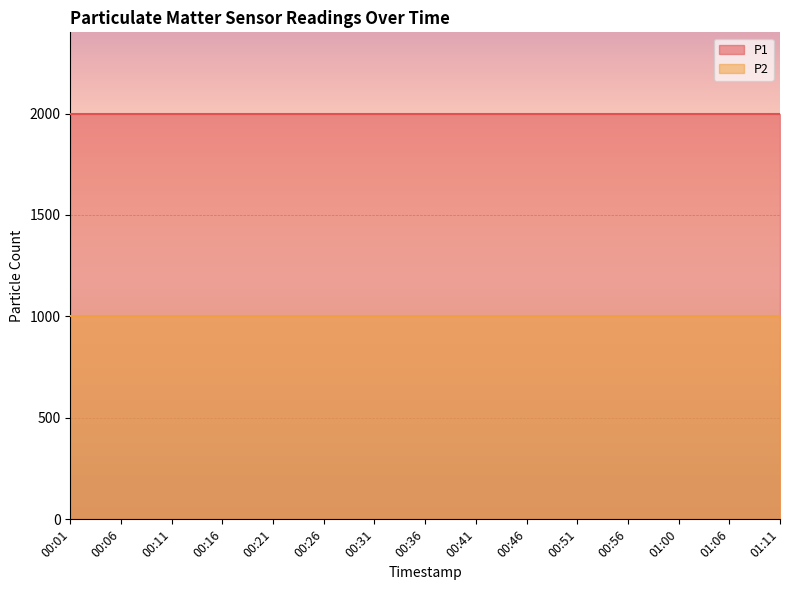

True or false: P2 and P1 cross at least once.

False